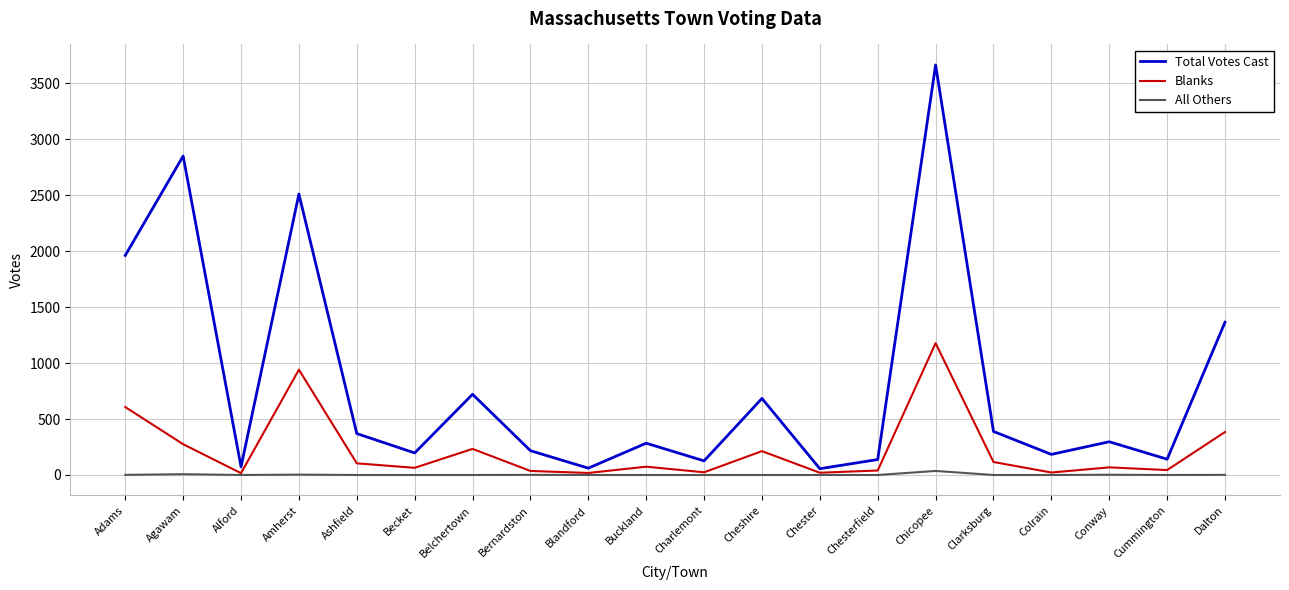

Is the value of Blanks at Adams greater than the value of All Others at Agawam?

Yes